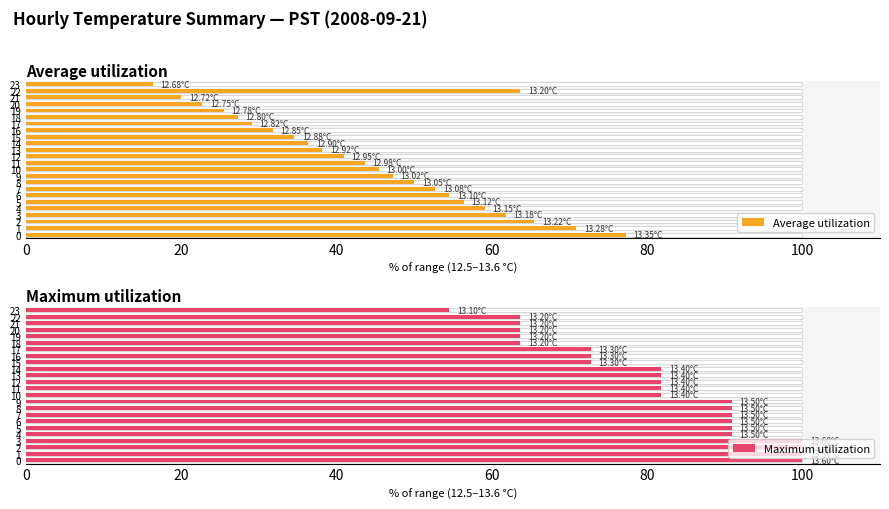

What is the difference between the second highest and minimum values in the Average utilization series?

54.5